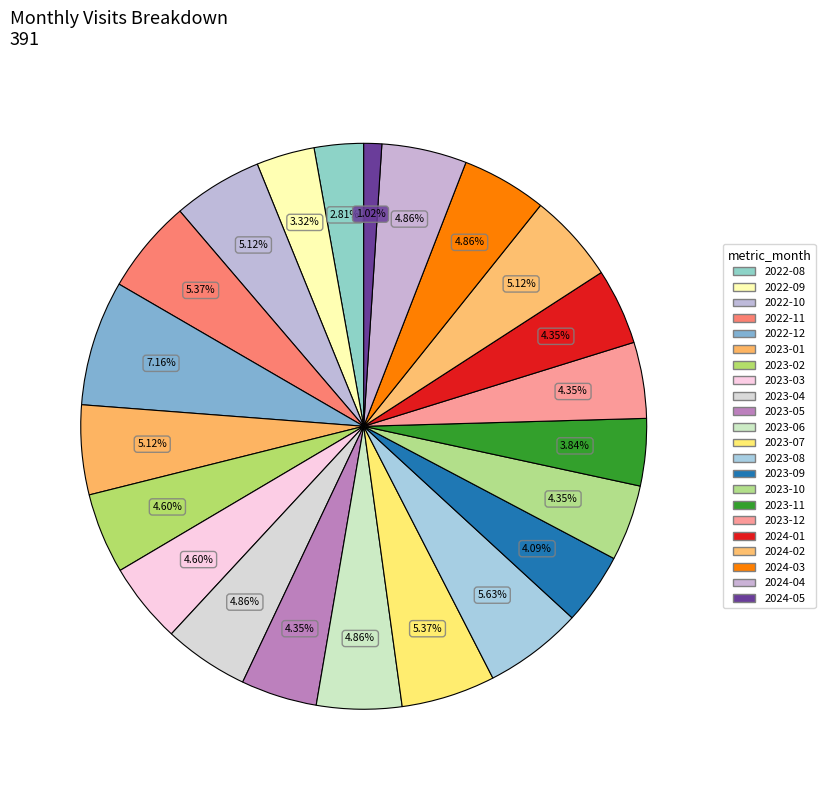

Which category has the biggest portion of the pie?

2022-12